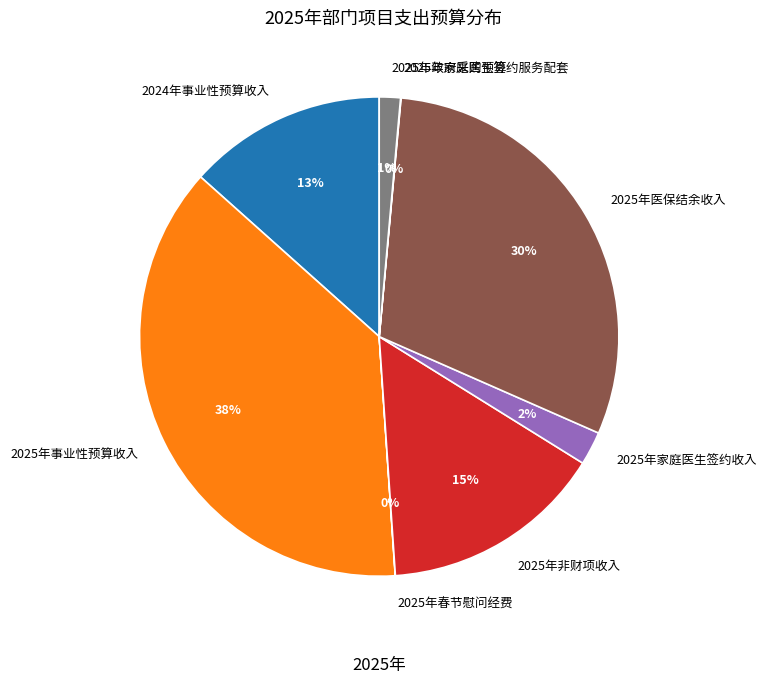

Is there a majority slice in this chart?

No